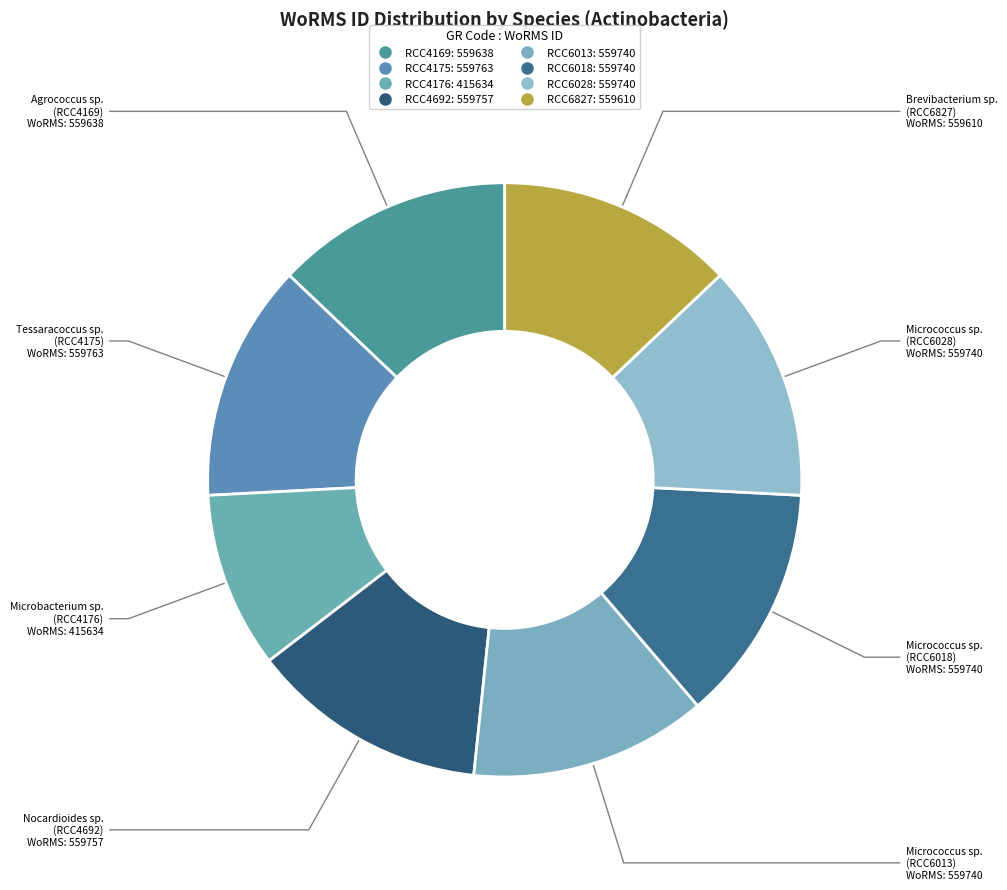

How many slices are in this pie chart?

8